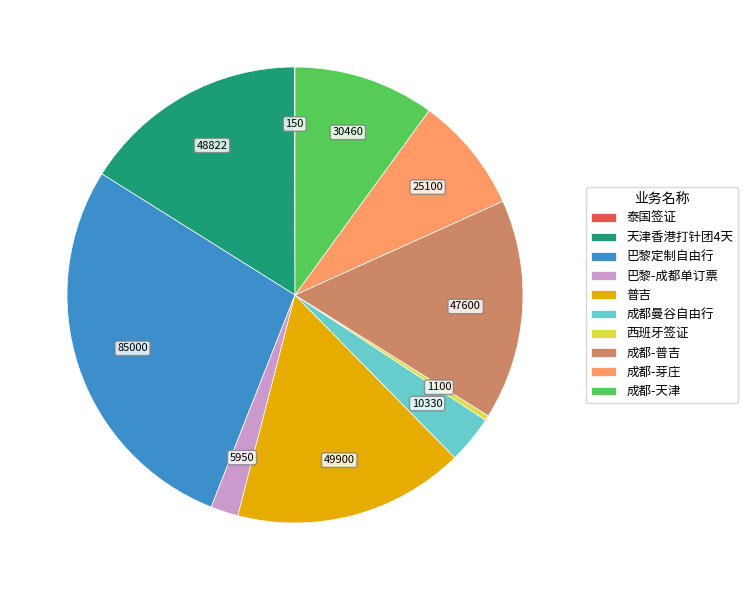

Is there any slice that represents more than half of the pie?

No